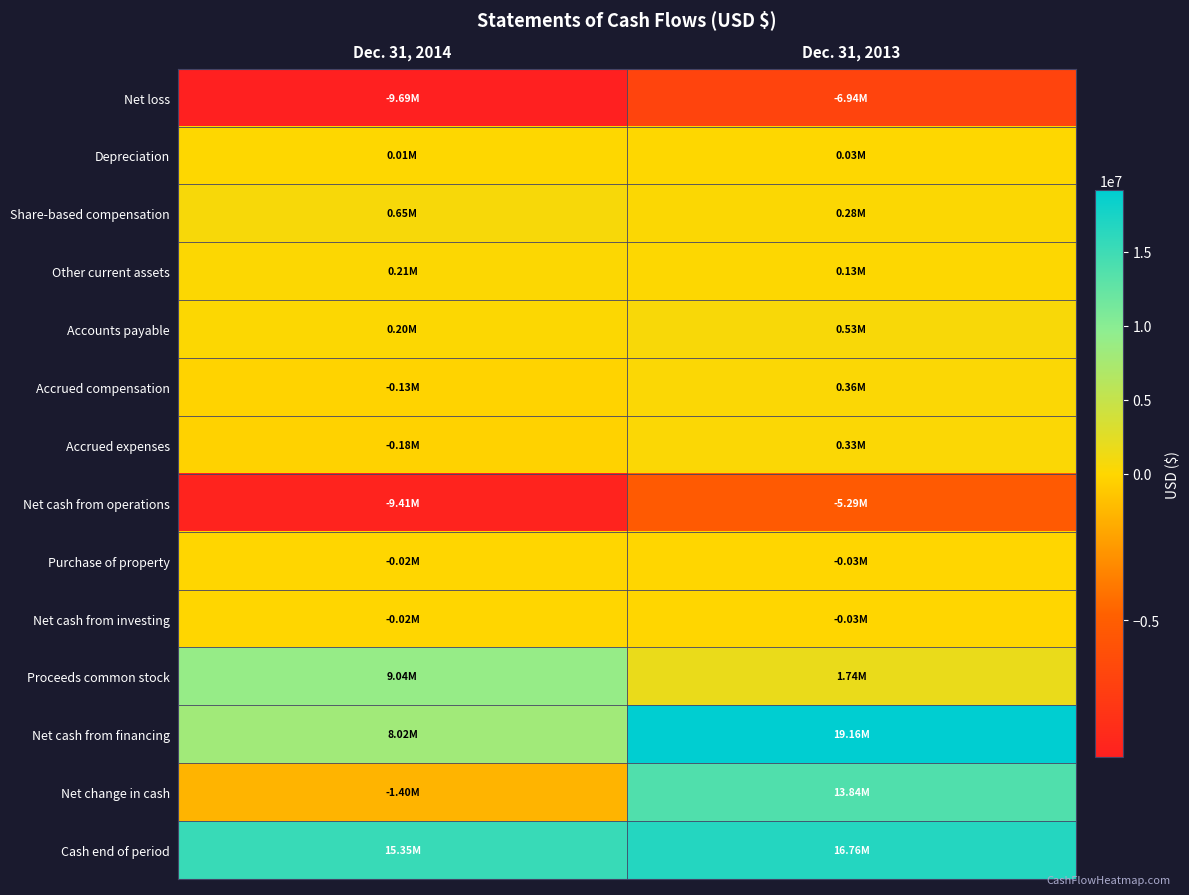

Reading left to right, transcribe all the data shown in this chart.

Net loss: Dec. 31, 2014=-9689000	Dec. 31, 2013=-6939000
Depreciation: Dec. 31, 2014=12000	Dec. 31, 2013=26000
Share-based compensation: Dec. 31, 2014=647000	Dec. 31, 2013=283000
Other current assets: Dec. 31, 2014=214000	Dec. 31, 2013=130000
Accounts payable: Dec. 31, 2014=198000	Dec. 31, 2013=532000
Accrued compensation: Dec. 31, 2014=-130000	Dec. 31, 2013=356000
Accrued expenses: Dec. 31, 2014=-182000	Dec. 31, 2013=325000
Net cash from operations: Dec. 31, 2014=-9406000	Dec. 31, 2013=-5288000
Purchase of property: Dec. 31, 2014=-19000	Dec. 31, 2013=-32000
Net cash from investing: Dec. 31, 2014=-19000	Dec. 31, 2013=-32000
Proceeds common stock: Dec. 31, 2014=9038000	Dec. 31, 2013=1741000
Net cash from financing: Dec. 31, 2014=8023000	Dec. 31, 2013=19156000
Net change in cash: Dec. 31, 2014=-1402000	Dec. 31, 2013=13836000
Cash end of period: Dec. 31, 2014=15354000	Dec. 31, 2013=16756000